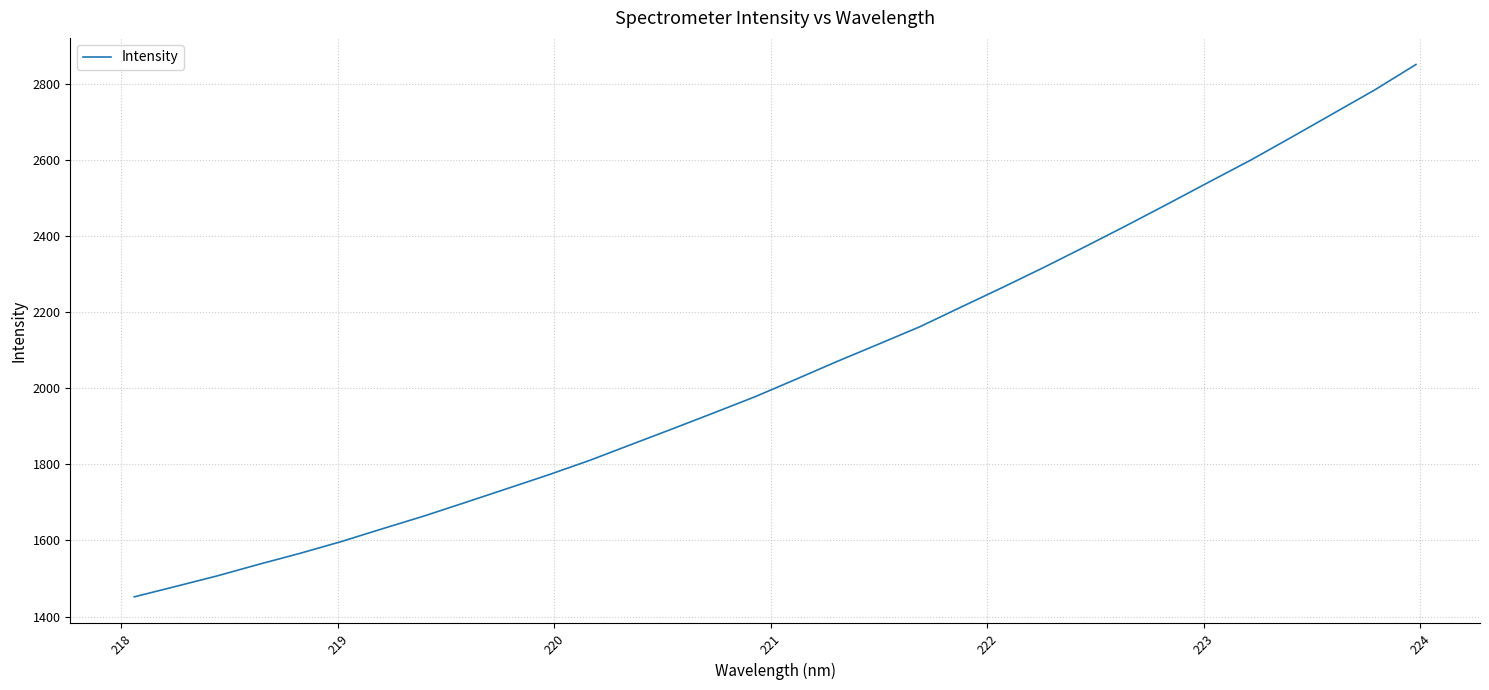

What is the sum of all values?

65712.0